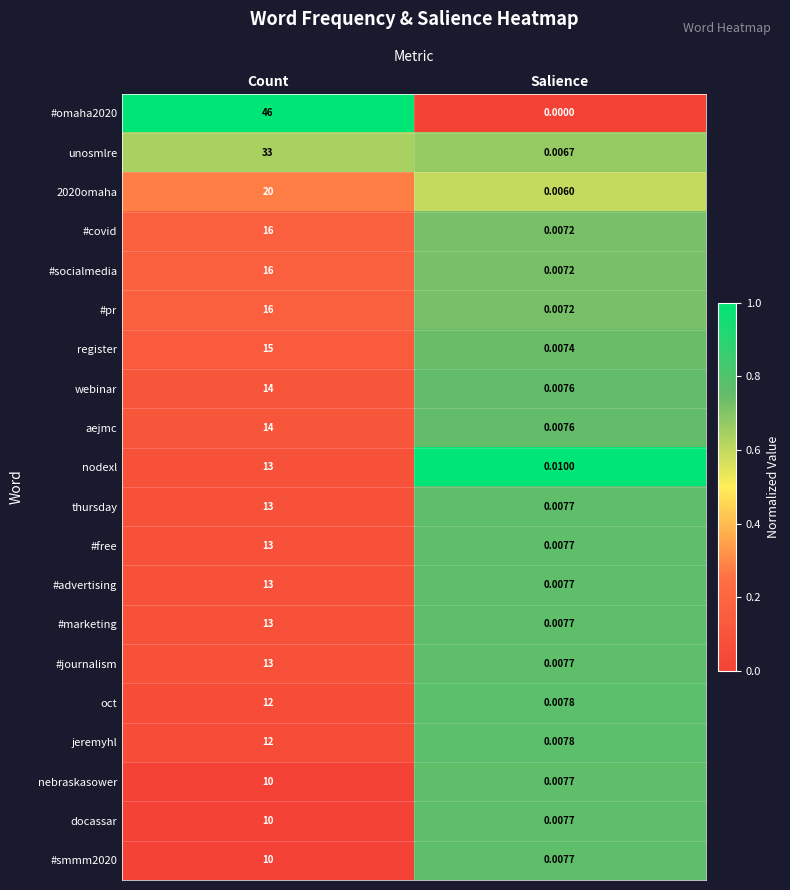

Where is thursday nearest to the value 6?

Salience